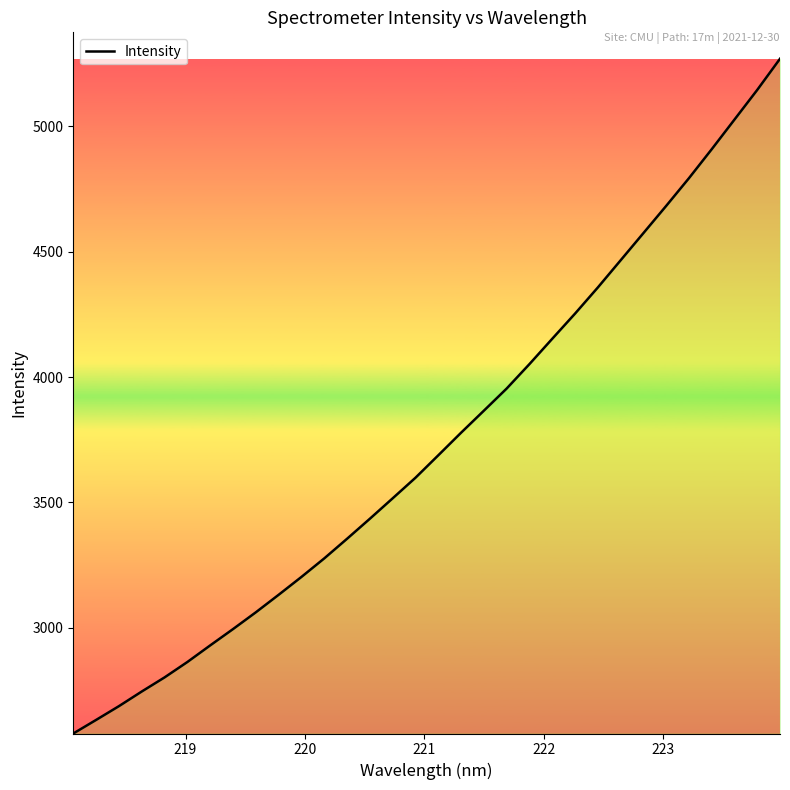

What is the difference between the maximum and minimum values?

2691.6